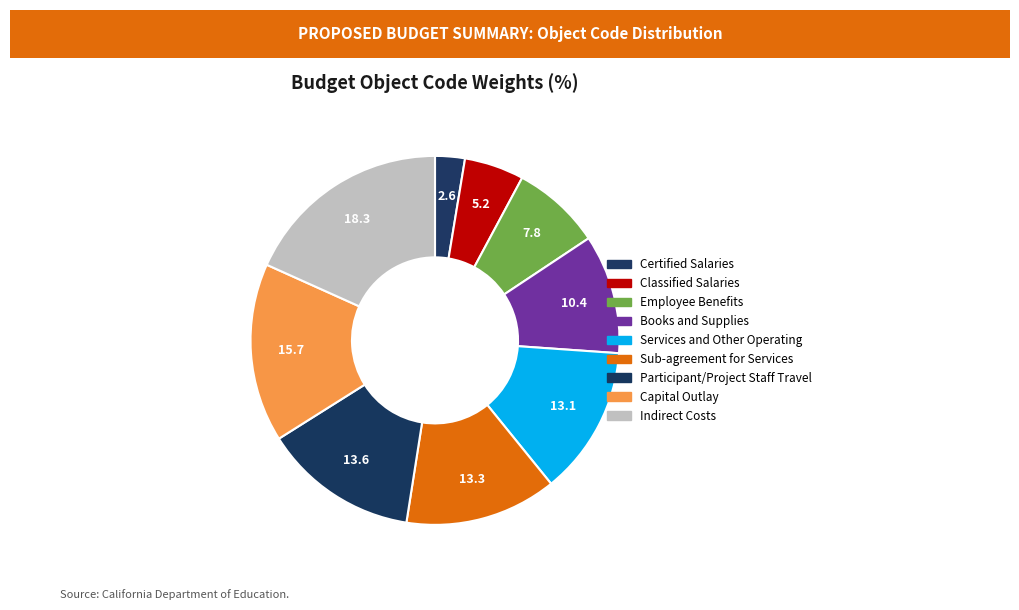

Count the number of slices in the pie.

9